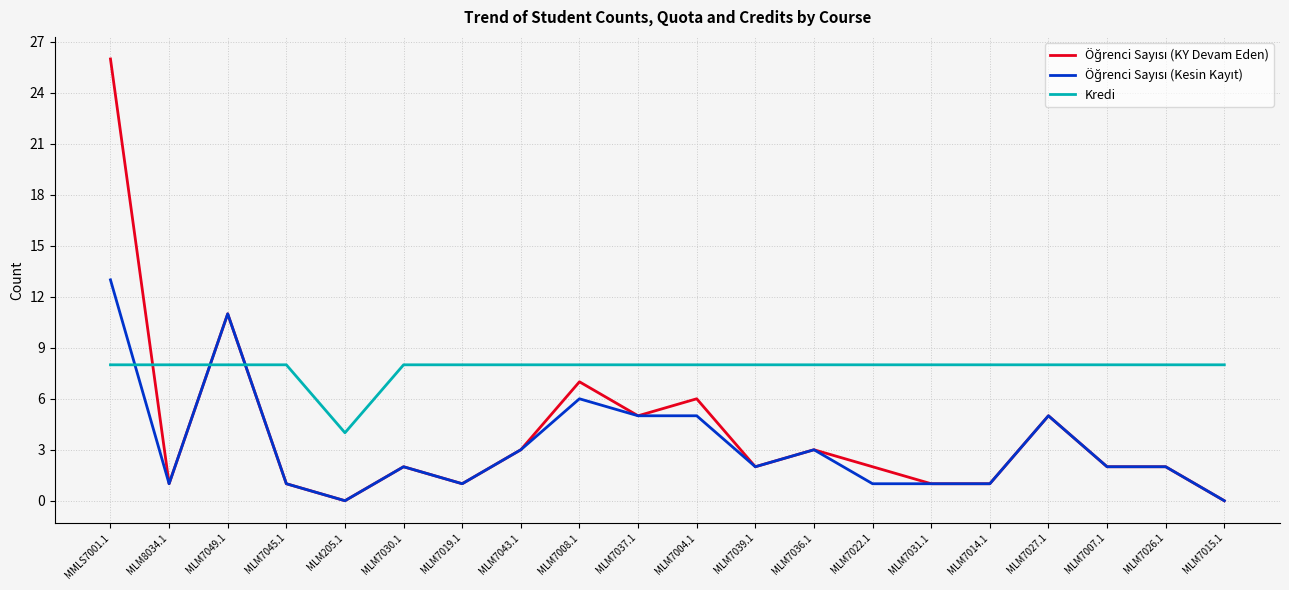

What is the total value across all series at MLM7045.1?

10